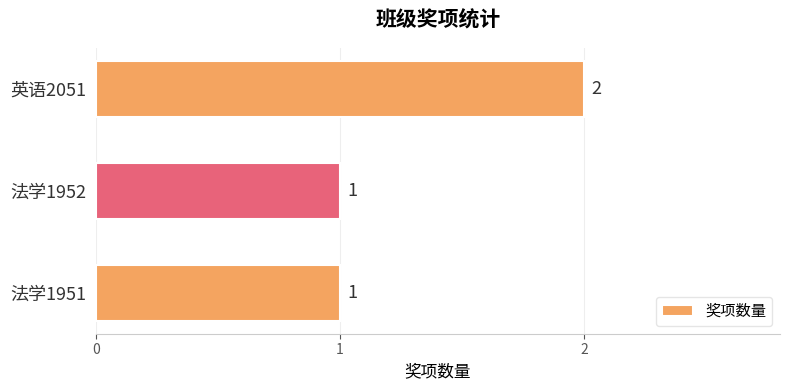

How many distinct data groups are displayed?

1